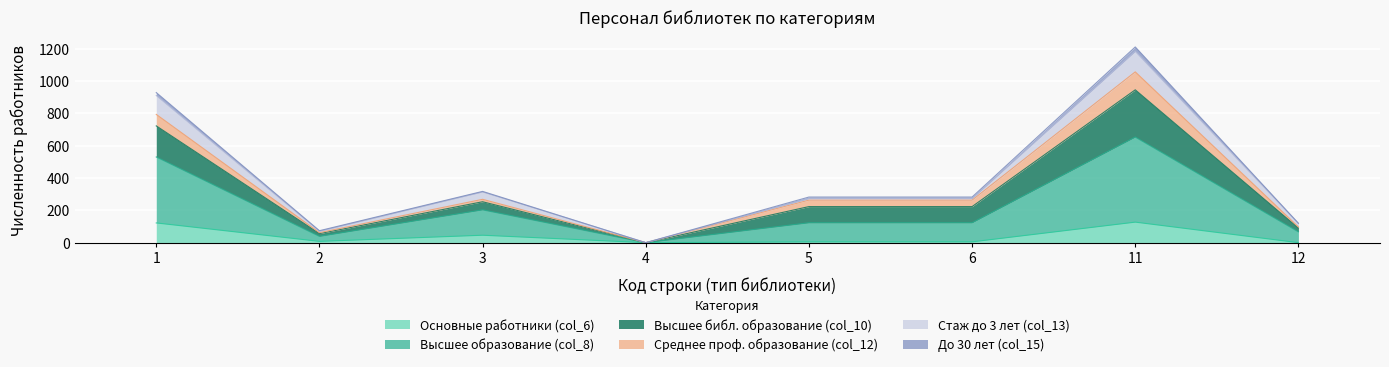

The Основные работники (col_6) series shows -41 at 12. True or false?

False